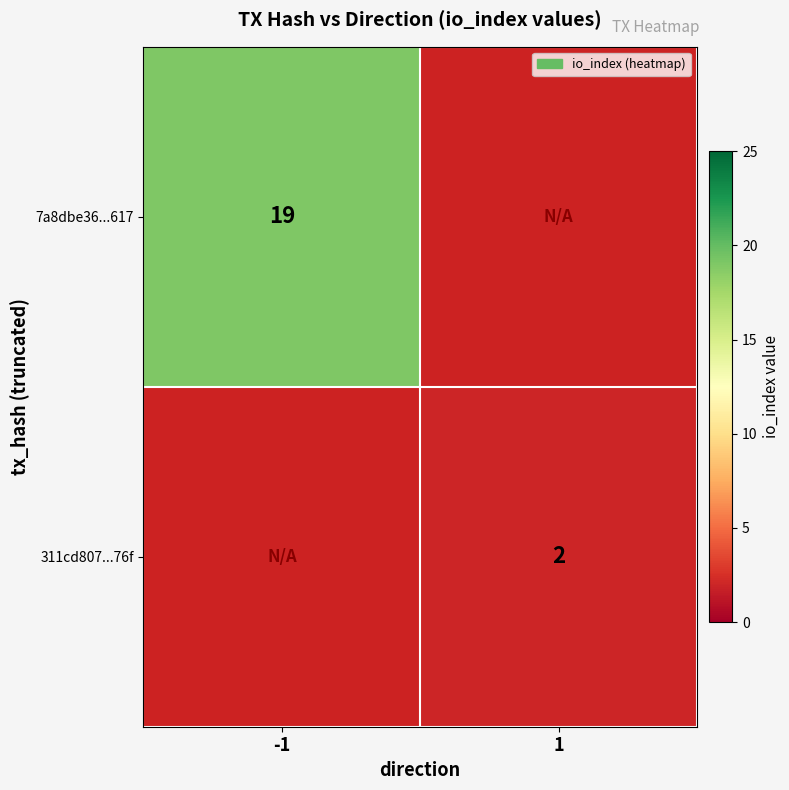

True or false: 311cd807...76f has a value of 3.0 at 1.

False